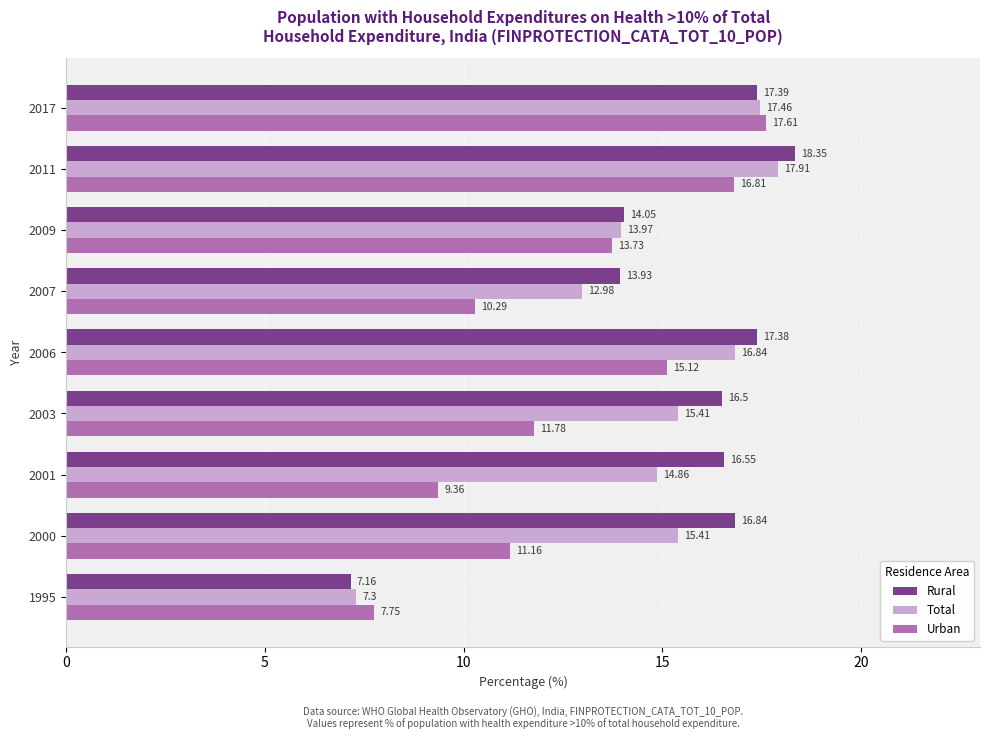

List the series in order of their overall mean, lowest first.

Urban, Total, Rural